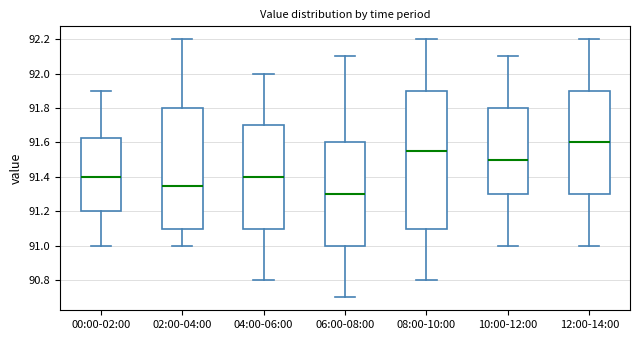

Where does the median line of the box for 12:00-14:00 sit on the y-axis? The values are not printed on the chart, so give them approximately, as read against the axis.

91.60